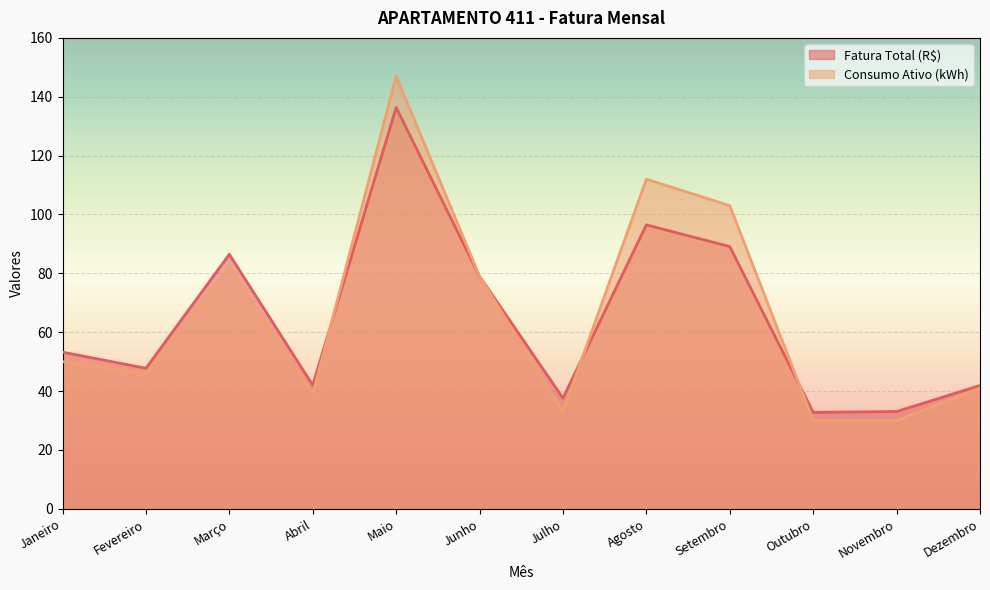

What is the lowest value of the Fatura Total (R$) series?

32.8